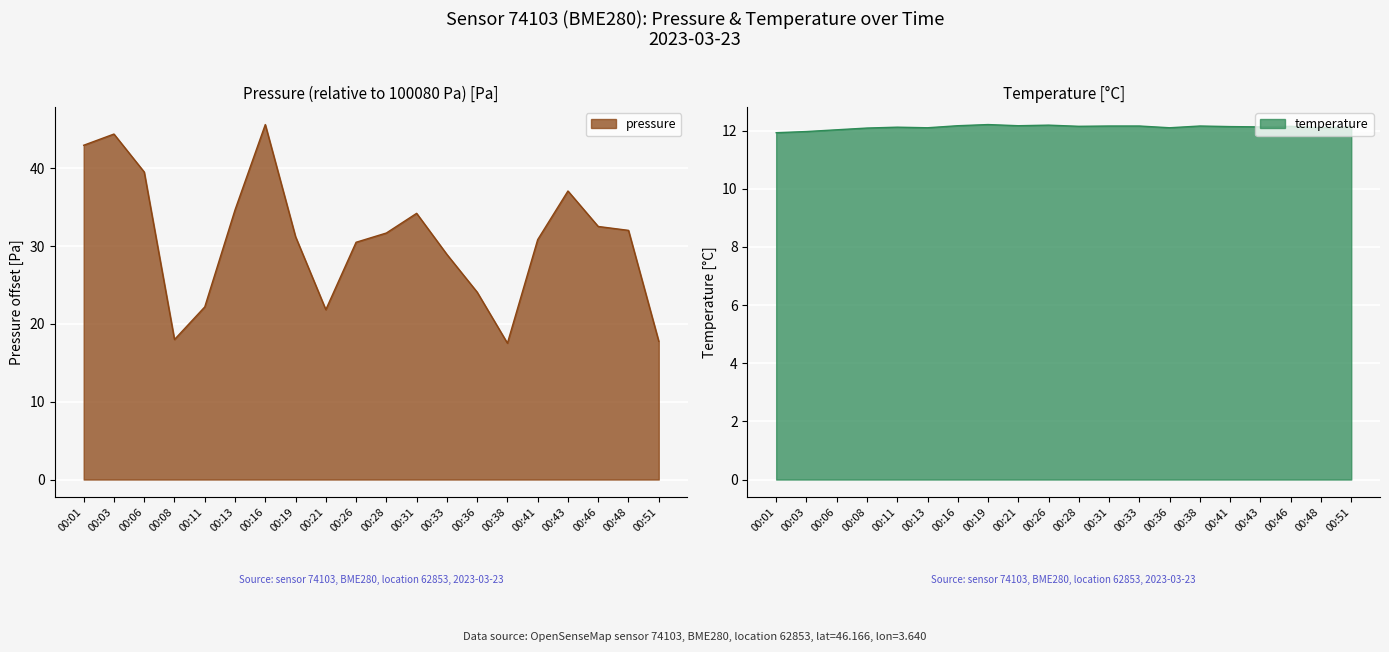

List the series in order of their overall mean, highest first.

pressure, temperature